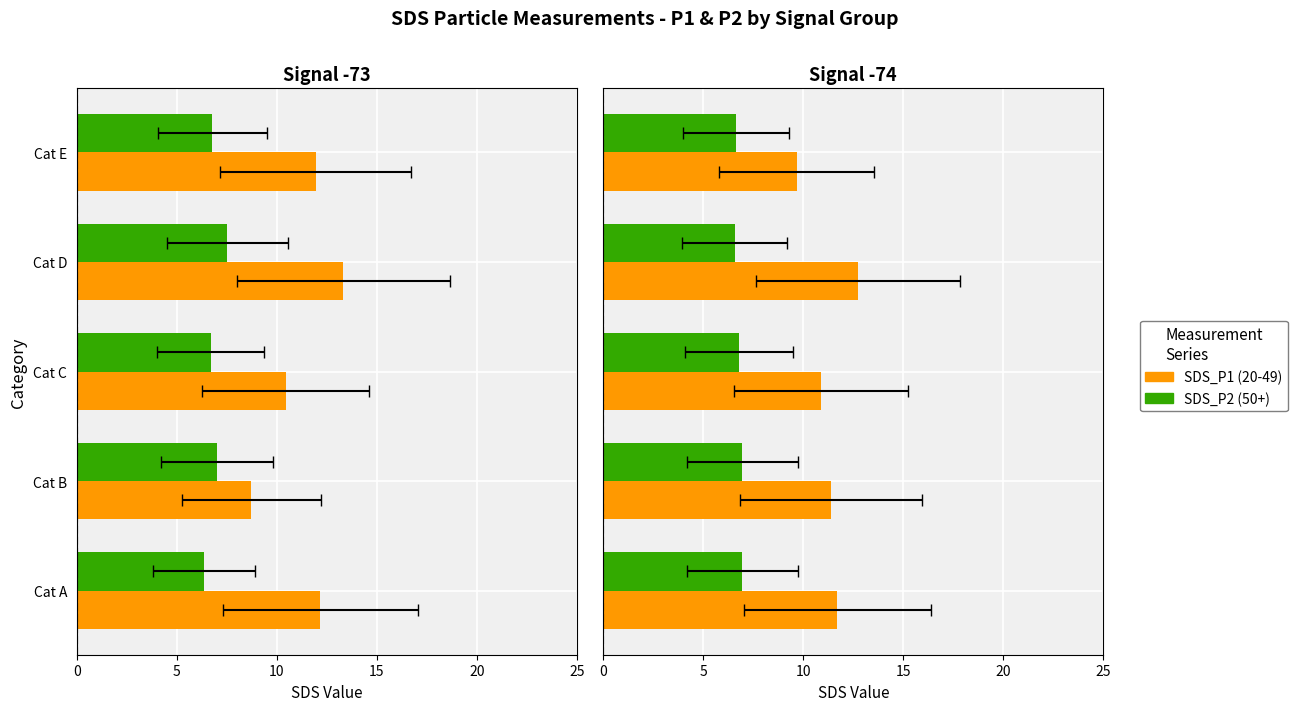

How many data points in SDS_P1 (20-49) are above 11?

3